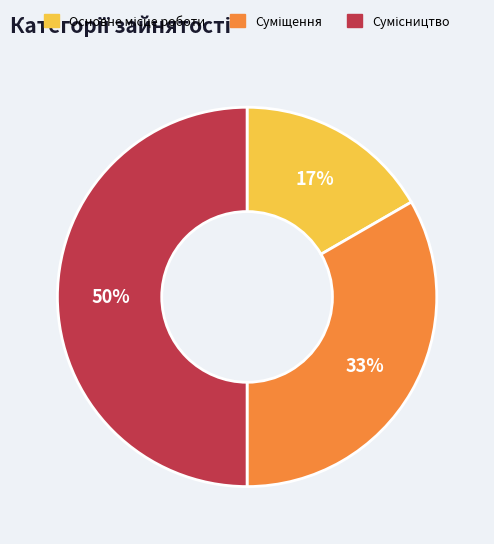

To the nearest percent, what is the average slice percentage?

33%